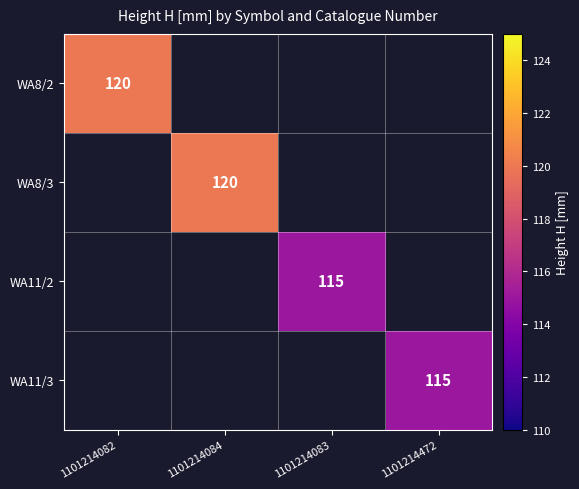

At how many categories does at least one series exceed 118?

2